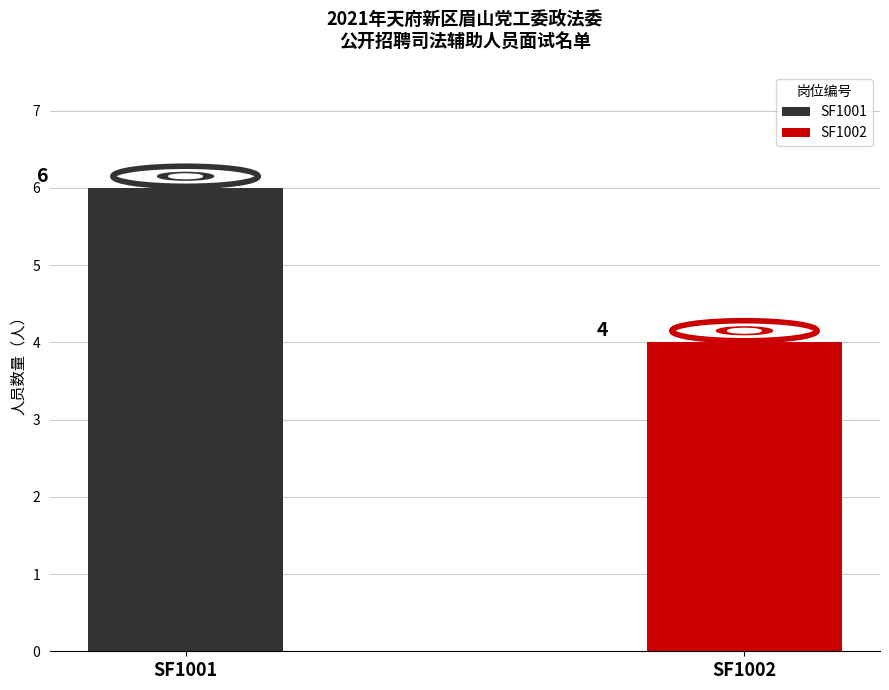

Reading right to left, what are all the values shown in this chart?

4	6